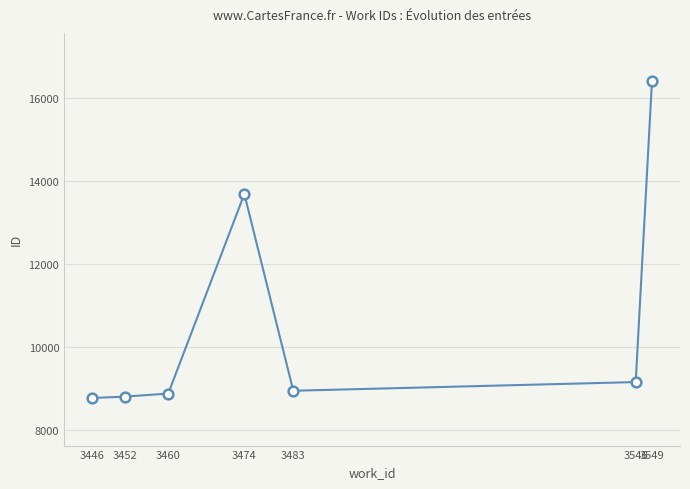

Approximately how many times larger is the value at 3446 compared to 3483?

1.0